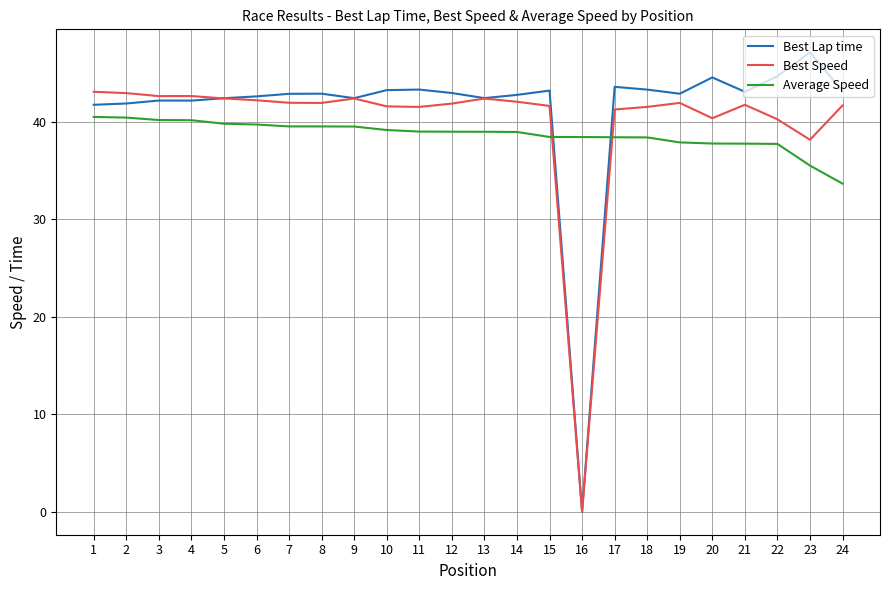

True or false: Best Lap time has a value of 43.2 at 24.

True